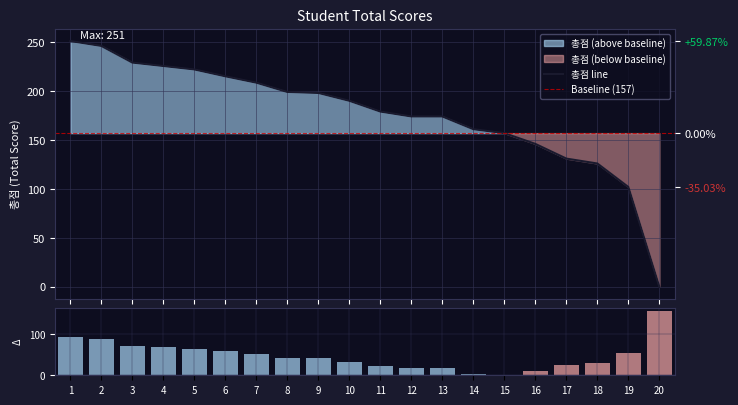

What is the average value?

176.7